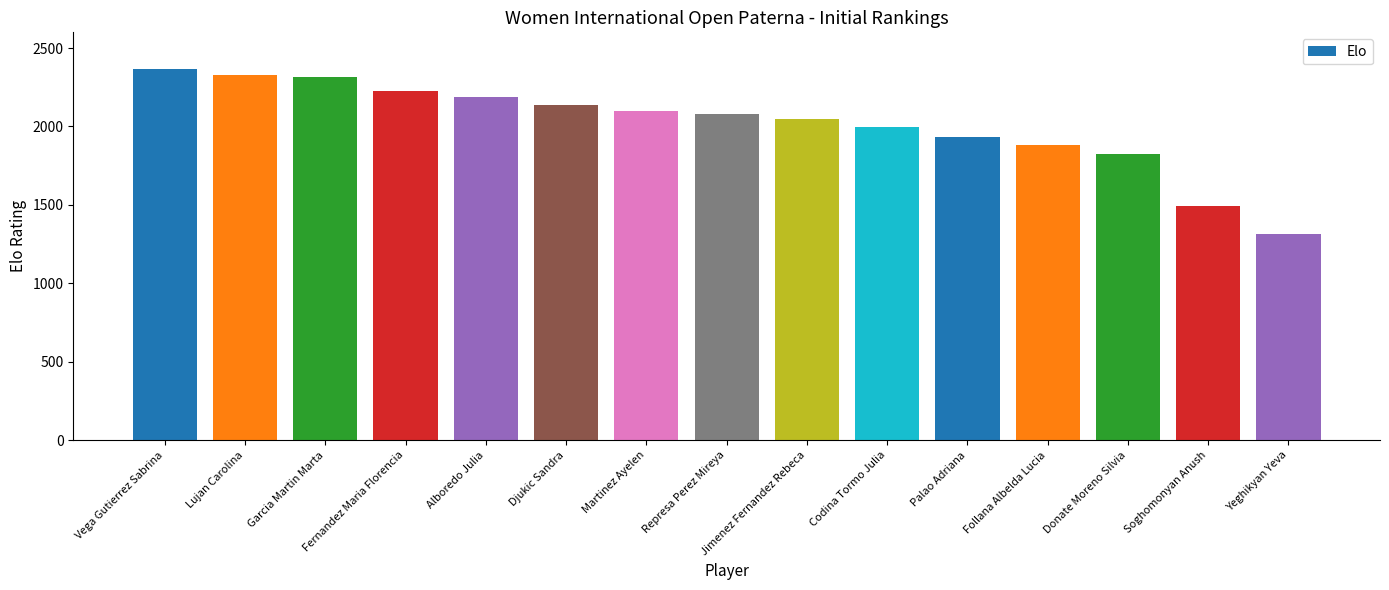

What is the change in value from Lujan Carolina to Follana Albelda Lucia?

-449